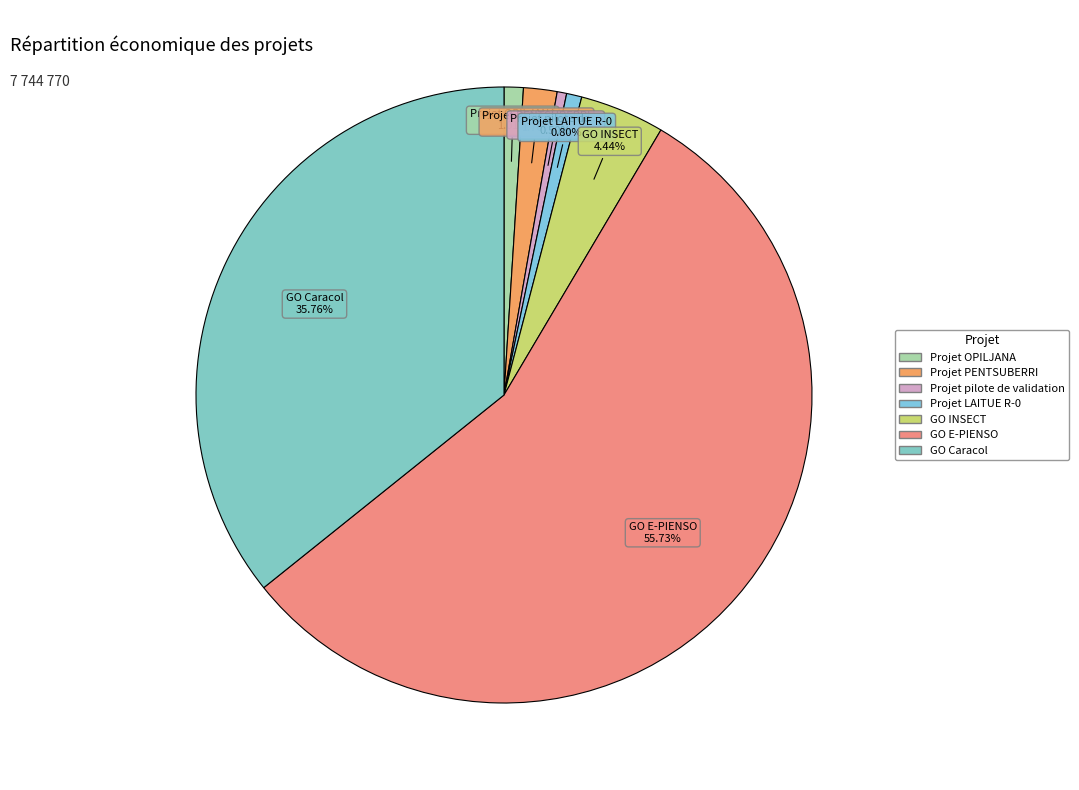

To the nearest percent, what is the difference between the Projet PENTSUBERRI and Projet LAITUE R-0 slice percentages?

1%